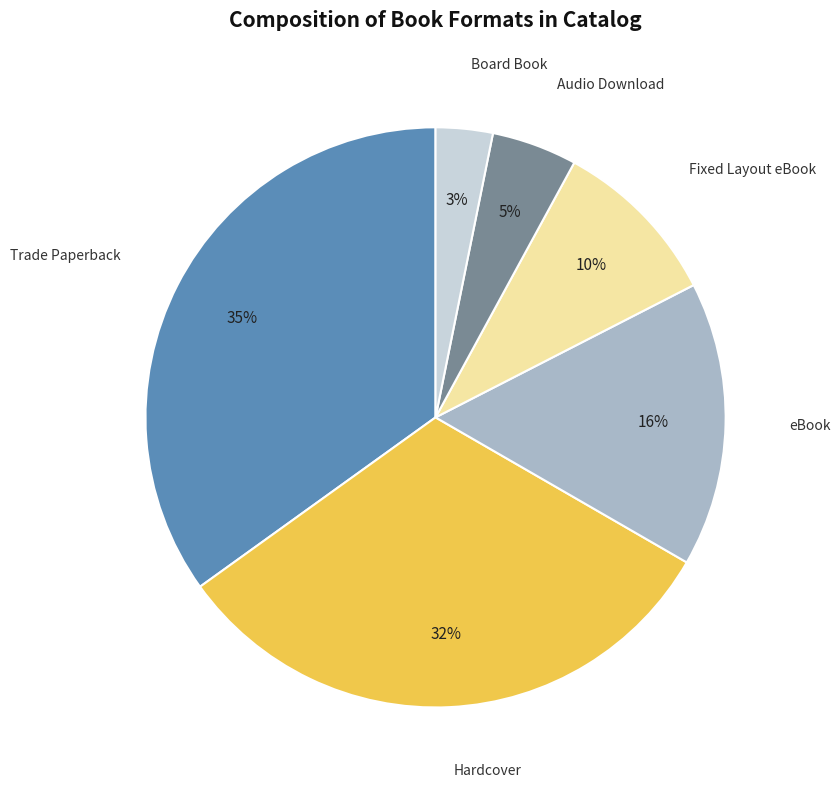

Which slice is the largest?

Trade Paperback